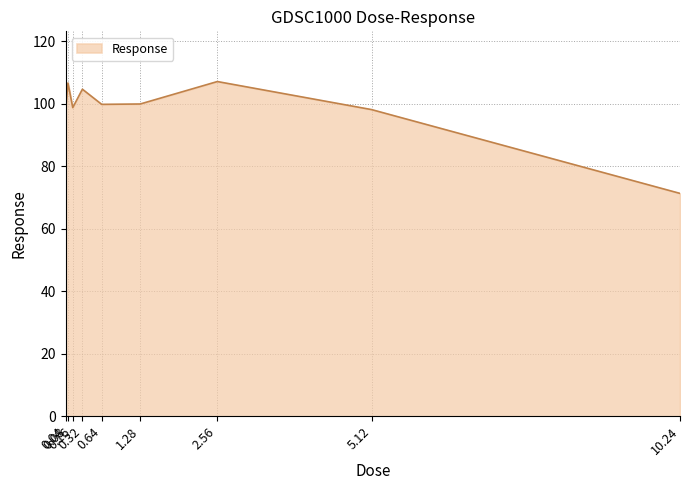

Does the chart display data point markers on the line(s)?

No